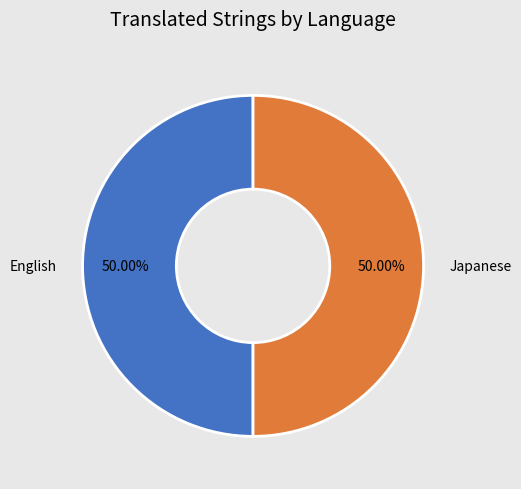

Count the number of slices in the pie.

2